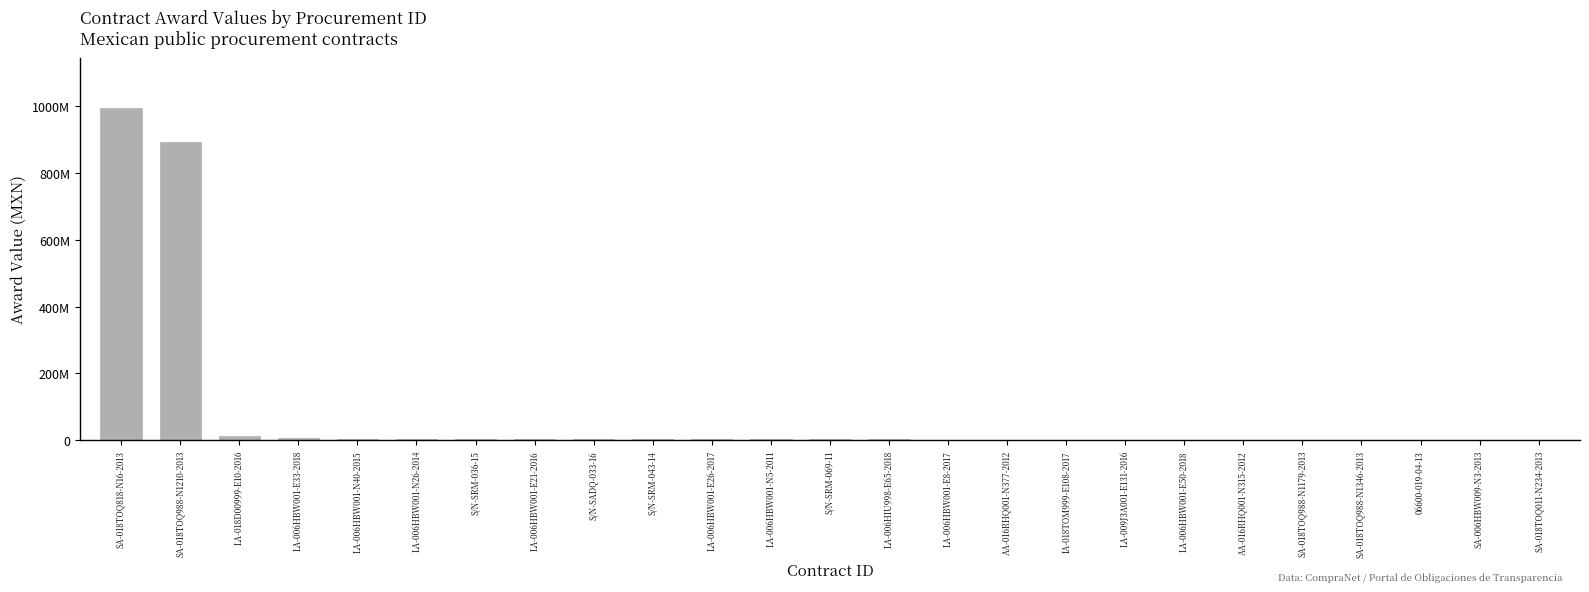

Is it true that the value at LA-006HBW001-N40-2015 is 4728325.8?

False